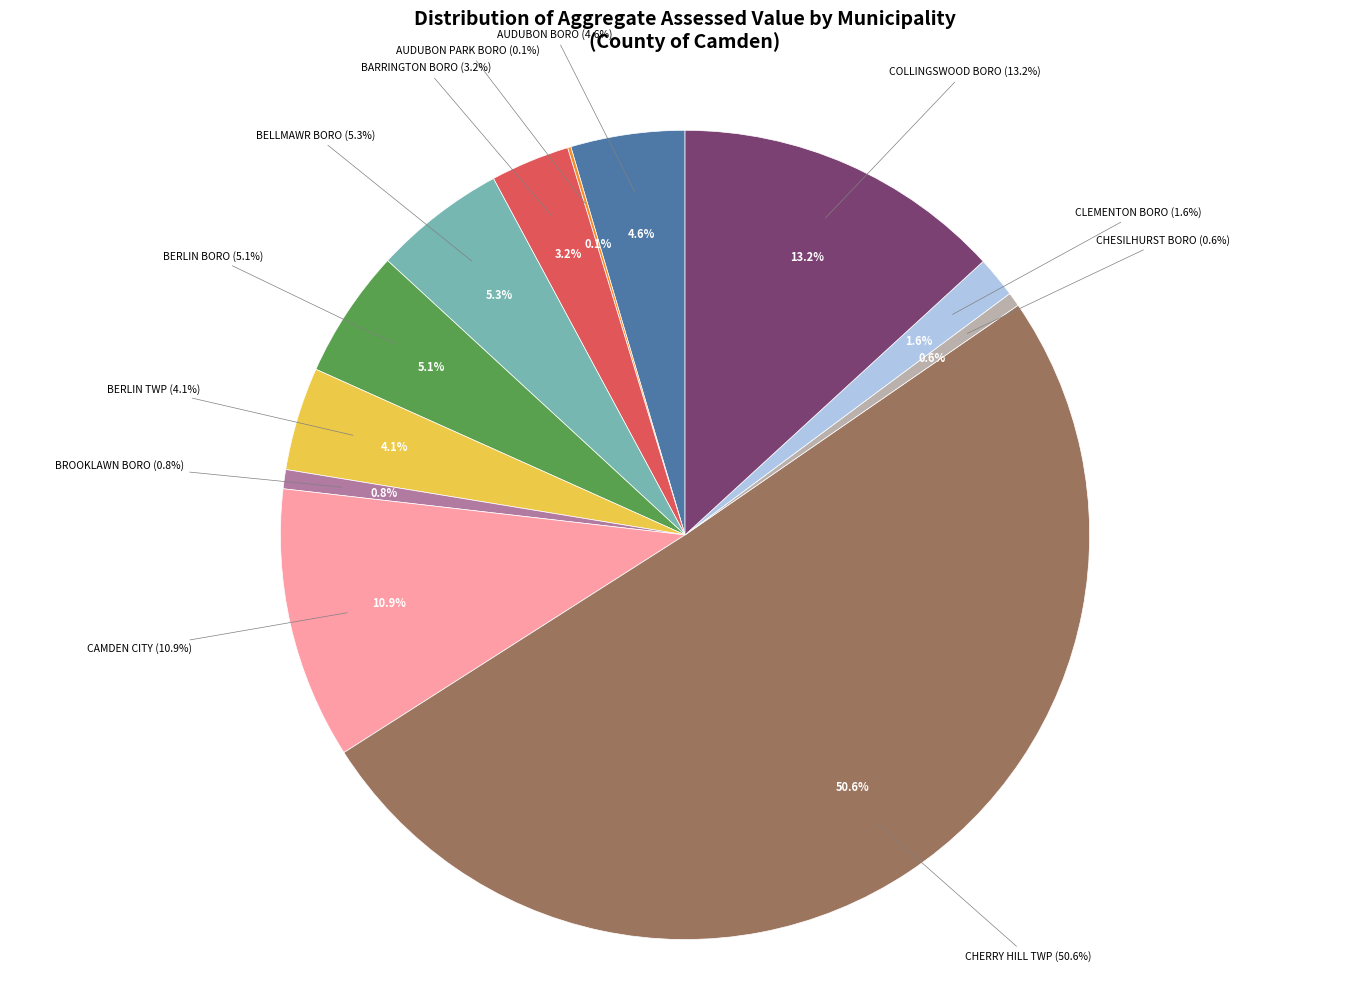

Rank the categories by value from highest to lowest.

CHERRY HILL TWP, COLLINGSWOOD BORO, CAMDEN CITY, BELLMAWR BORO, BERLIN BORO, AUDUBON BORO, BERLIN TWP, BARRINGTON BORO, CLEMENTON BORO, BROOKLAWN BORO, CHESILHURST BORO, AUDUBON PARK BORO